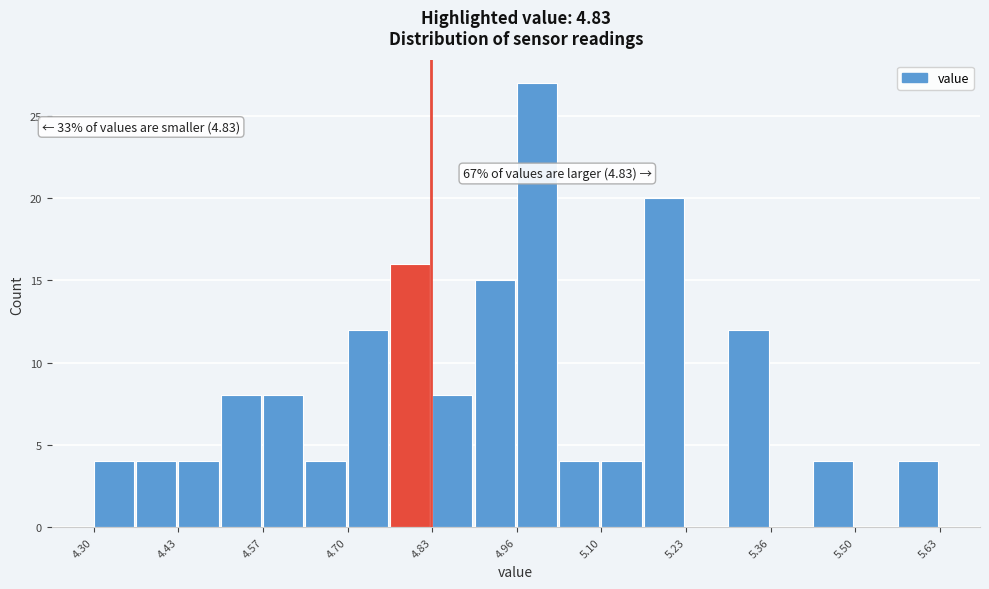

Around what value on the x-axis is the tallest bar? Give the approximate position of its centre, as read against the axis.

5.00